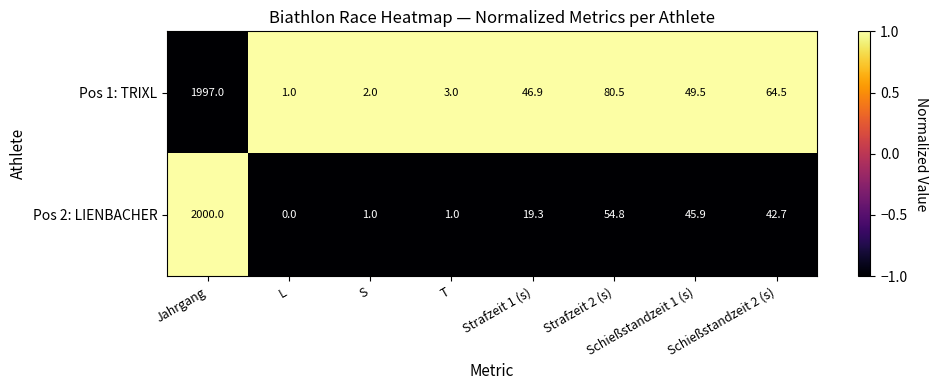

List the series in order of their peak value, highest first.

Pos 2: LIENBACHER, Pos 1: TRIXL